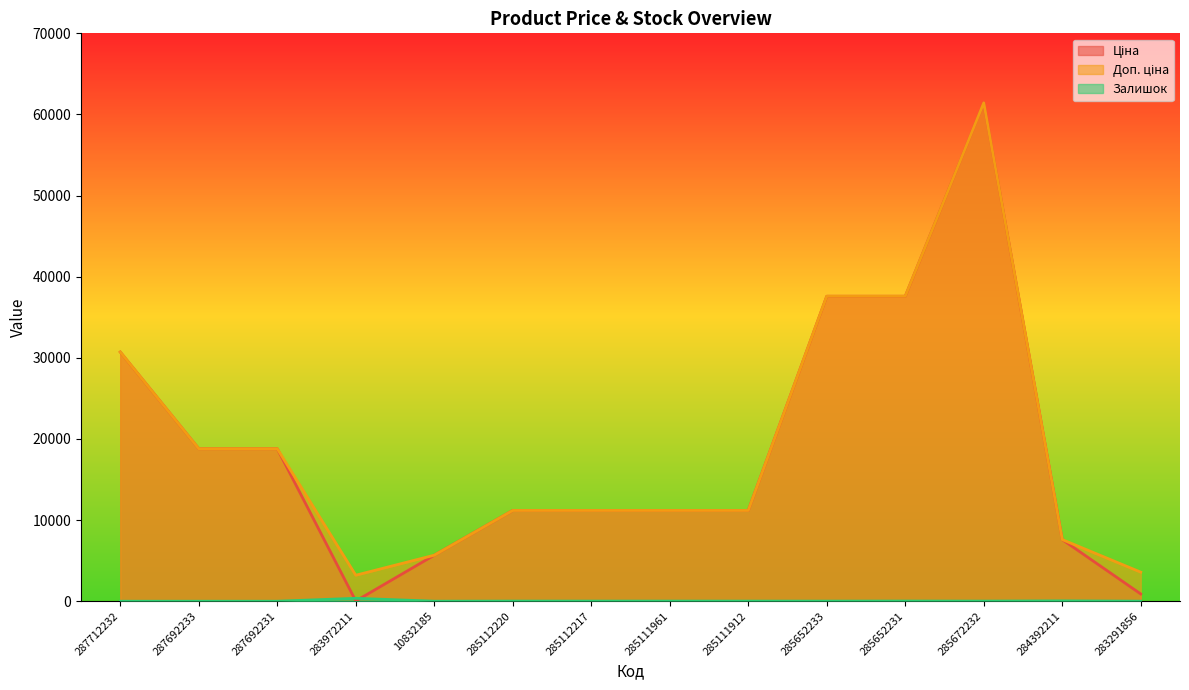

How many values in the Ціна series exceed 11188?

10